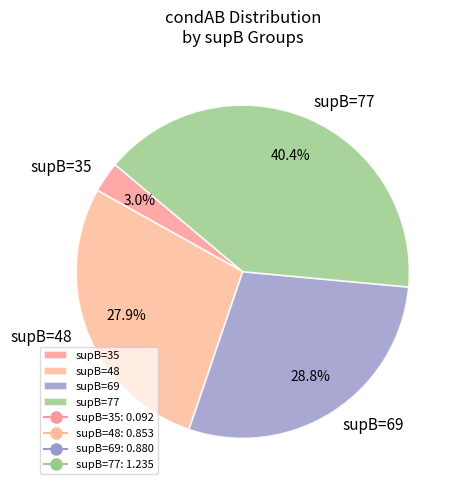

To the nearest percent, what is the average slice percentage?

25%